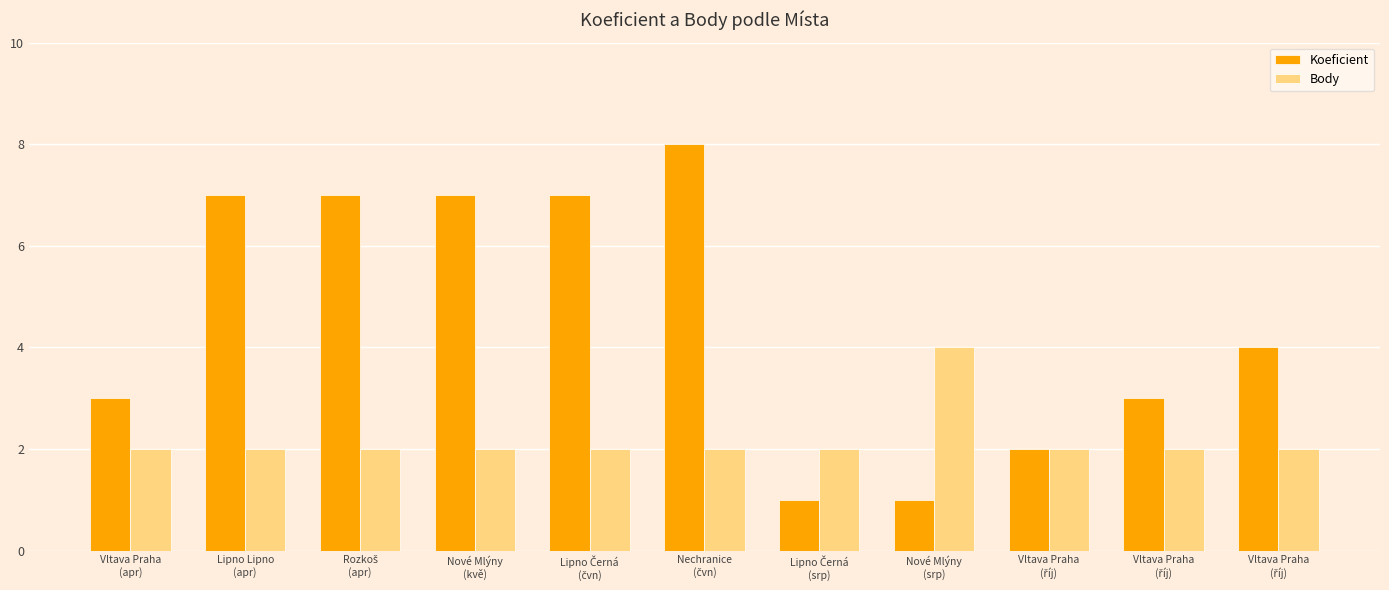

Which series has the largest total across all categories?

Koeficient